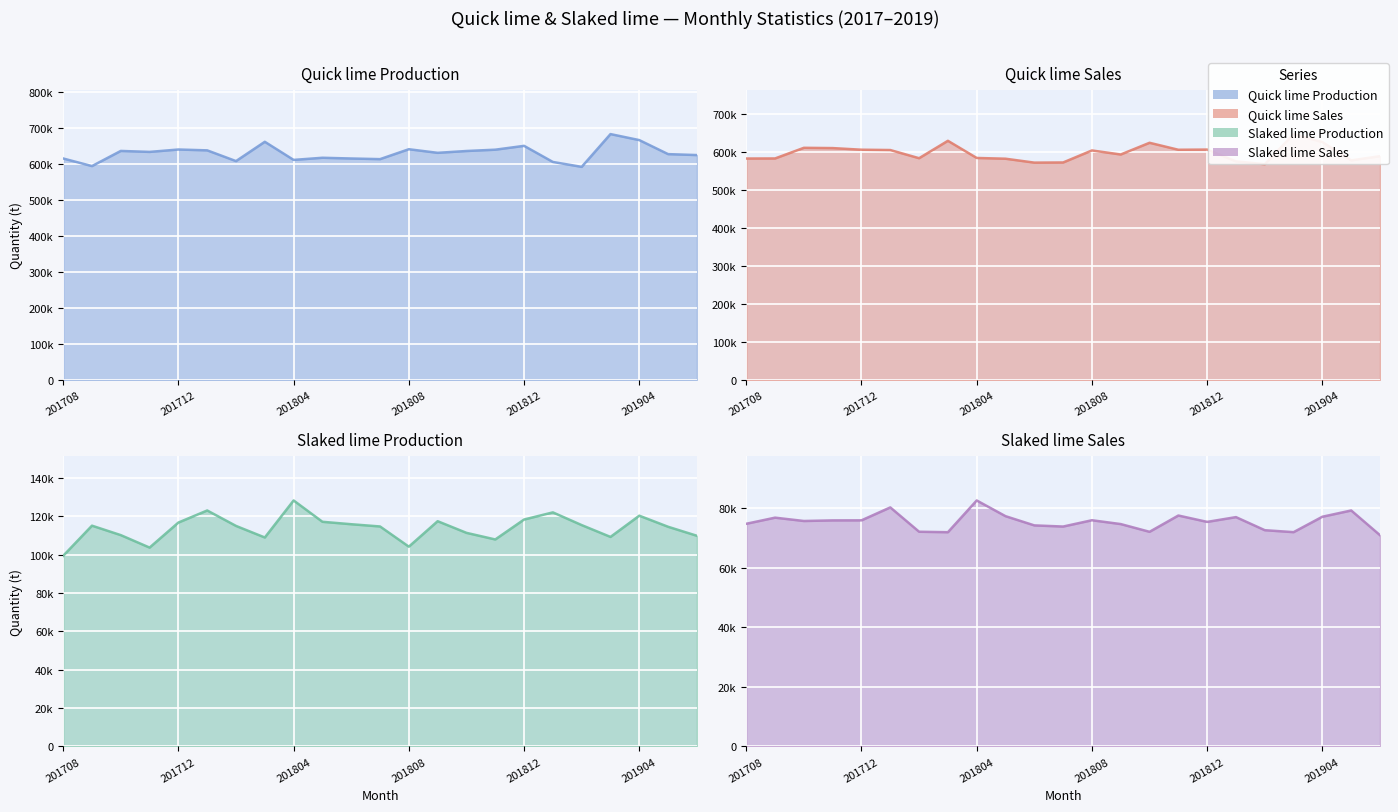

How many values in the Quick lime Production series are below 631958?

11